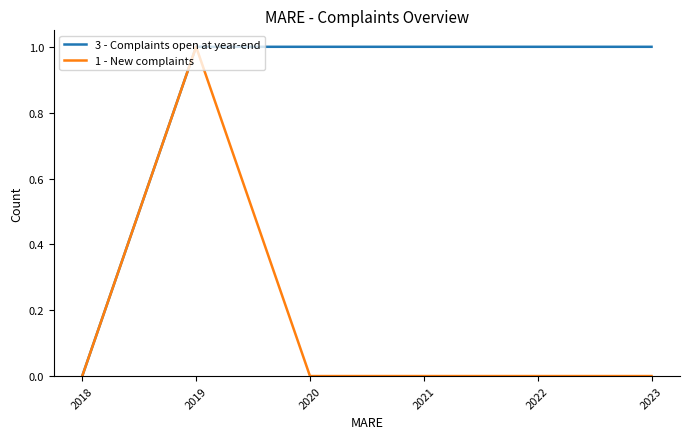

Is it true that 3 - Complaints open at year-end equals 1 at 2020?

True